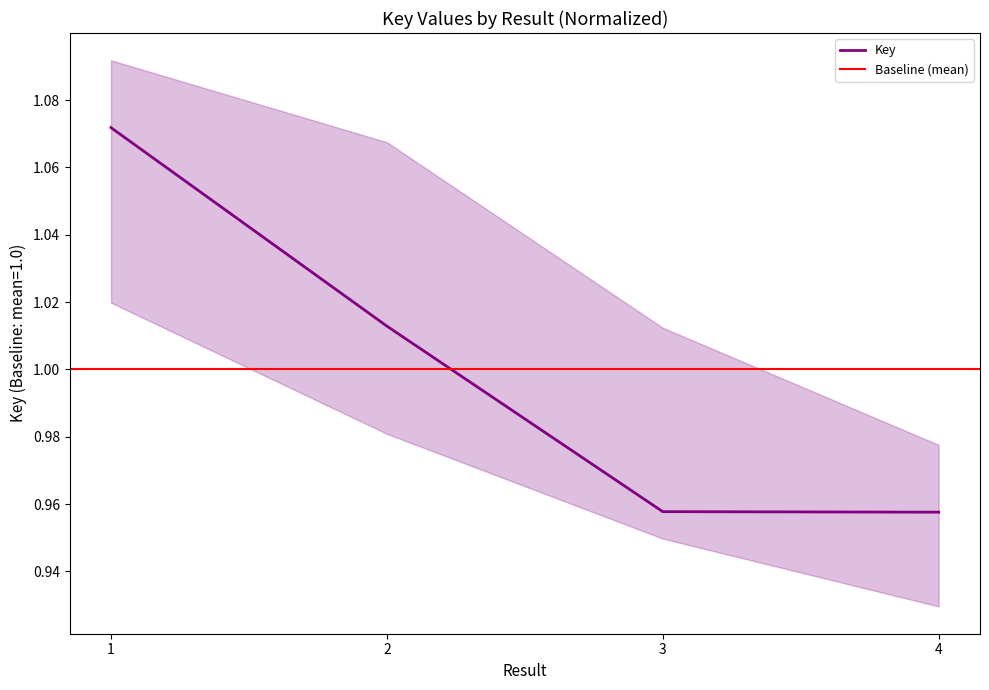

True or false: the data has more than 1 interior local peaks.

False